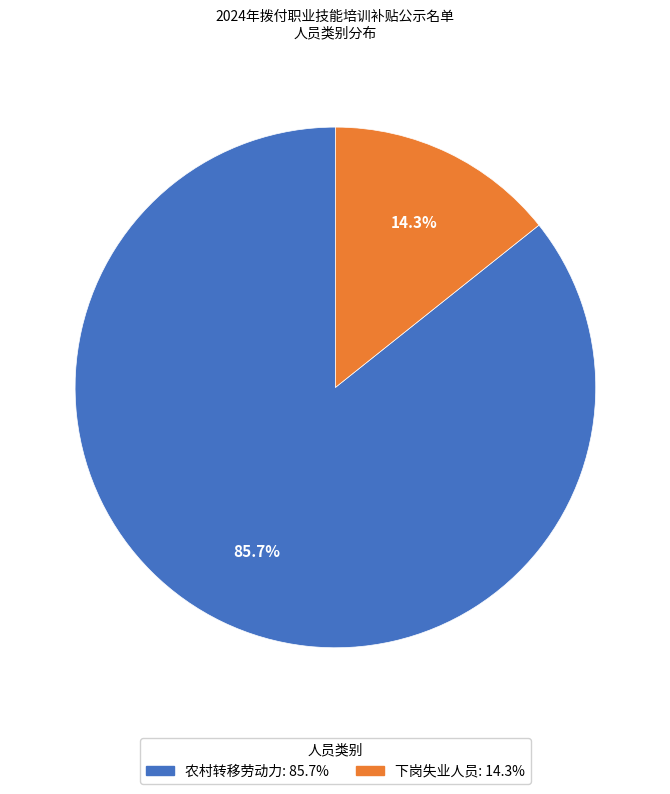

Does any single category account for the majority?

Yes